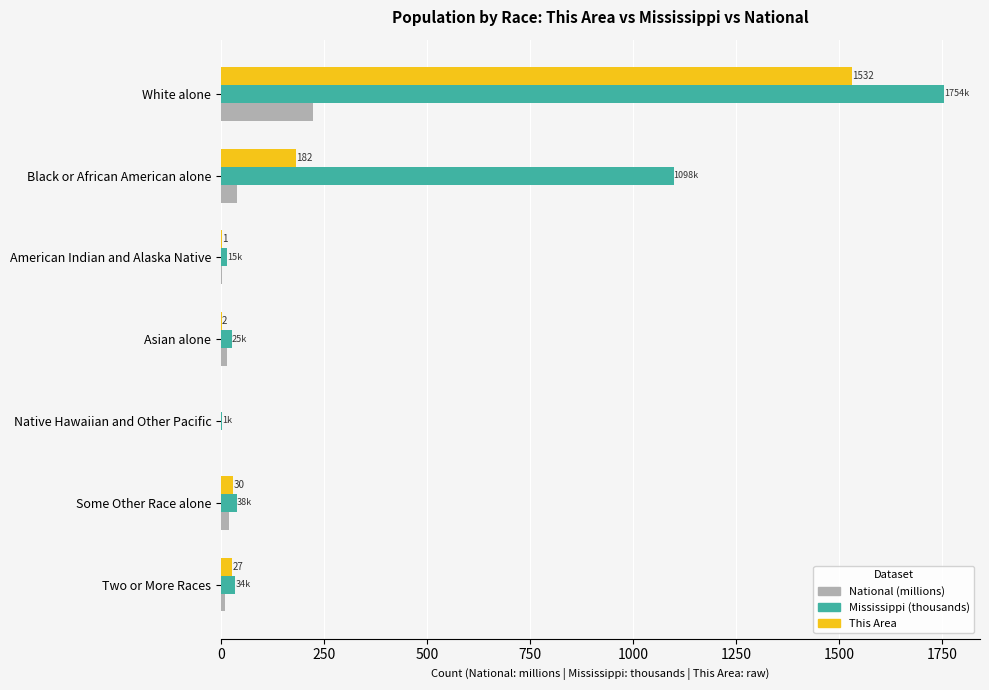

Which series changed the most between White alone and Native Hawaiian and Other Pacific?

Mississippi (thousands)